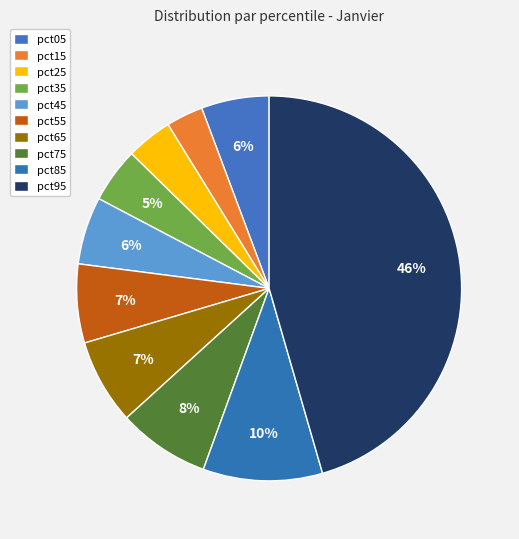

True or false: pct55 accounts for 7% of the total.

True